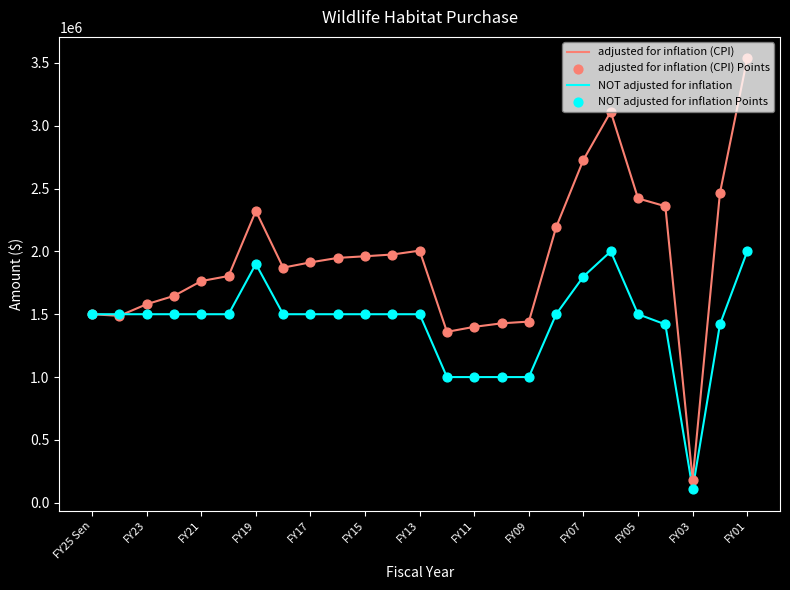

At how many categories does at least one series exceed 1094685?

24